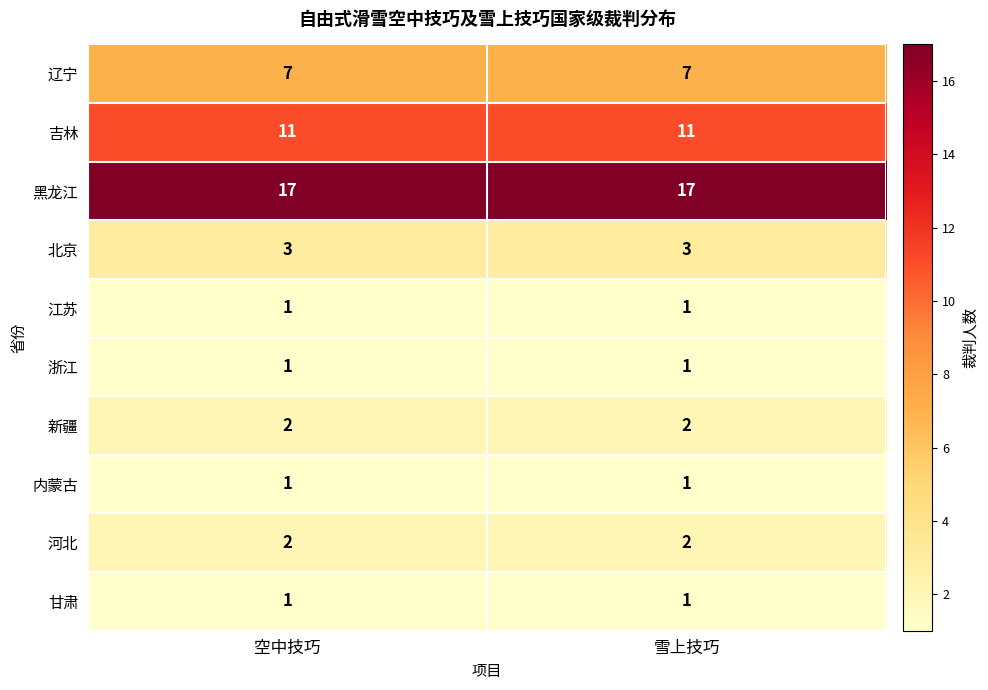

The value of 浙江 at 雪上技巧 is 0. True or false?

False